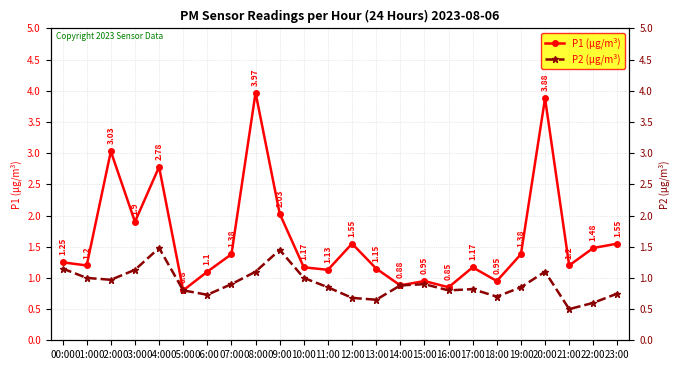

What is the sum of all P2 (µg/m³) values?

21.8